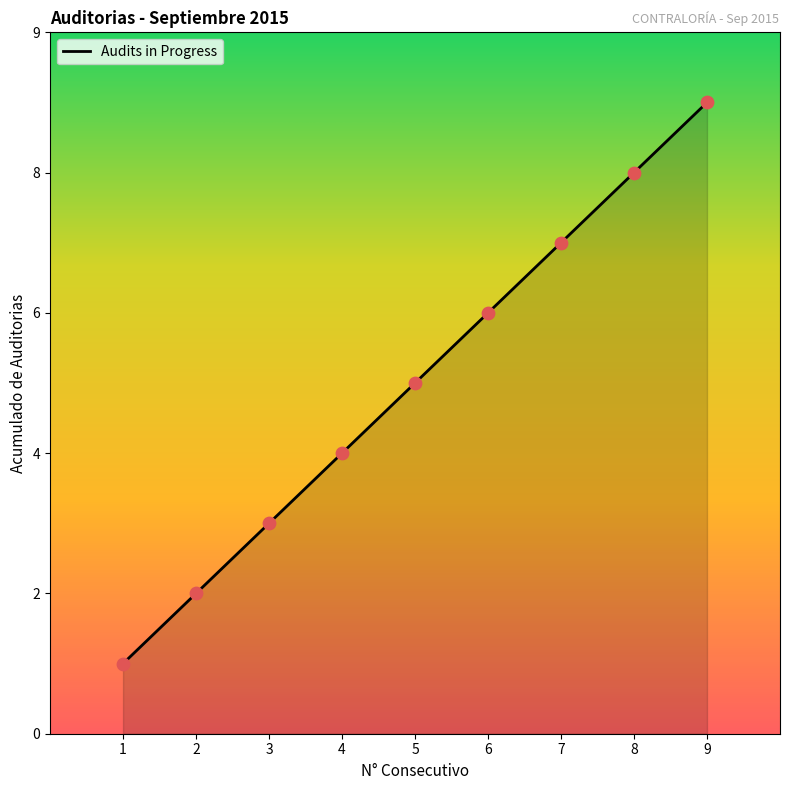

Approximately how many times larger is the value at 2 compared to 3?

0.7